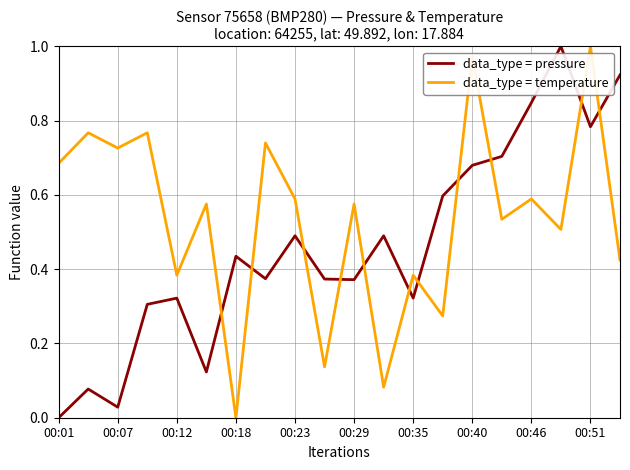

How many intersections are there between data_type = temperature and data_type = pressure?

11